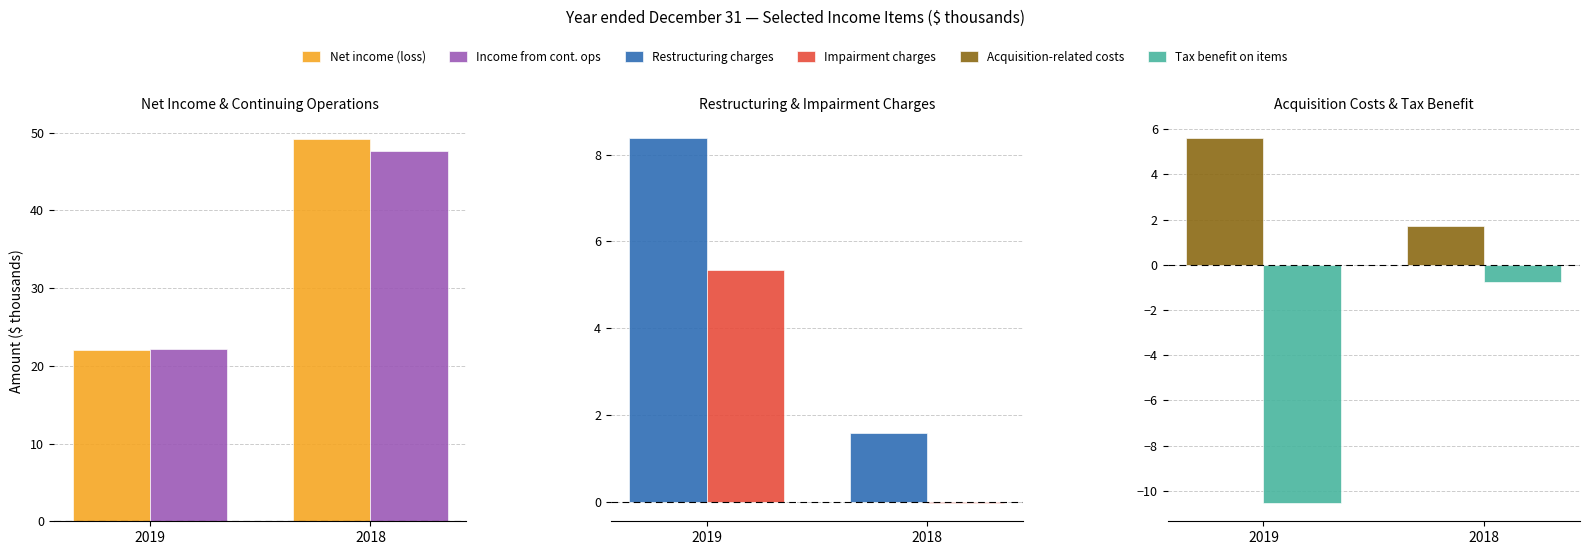

Reading left to right, what are all the values shown in this chart?

Net income (loss) attributable to Viad: 22.0	49.2
Income (loss) from continuing operations: 22.1	47.7
Restructuring charges, pre-tax: 8.4	1.6
Impairment charges, pre-tax: 5.3	-0.0
Acquisition-related costs: 5.6	1.7
Tax benefit on above items: -10.5	-0.7